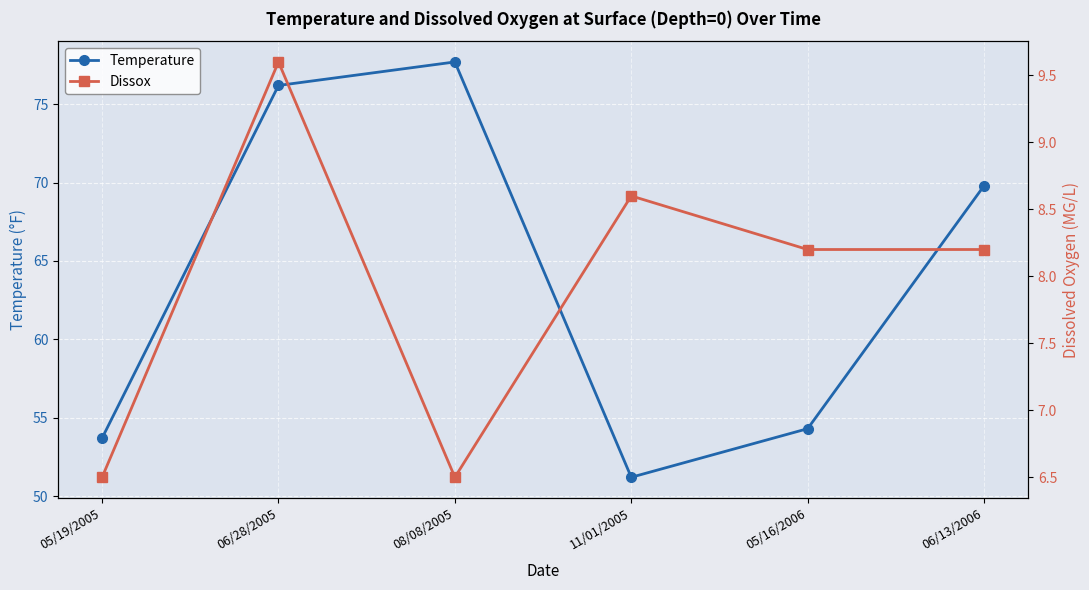

How many lines are shown in the chart?

2